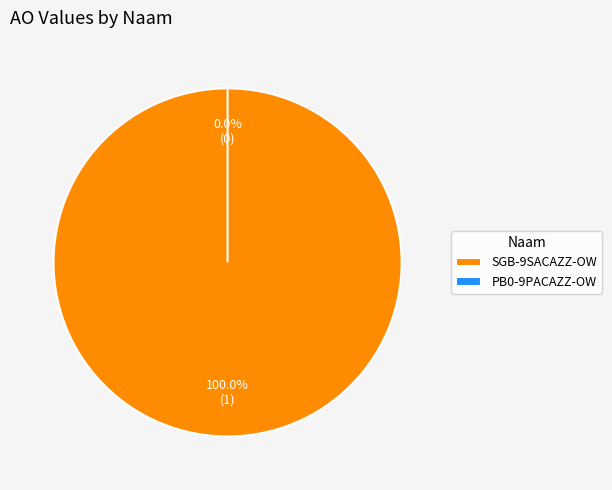

To the nearest percent, what is the difference between the largest and smallest slice percentages?

100%